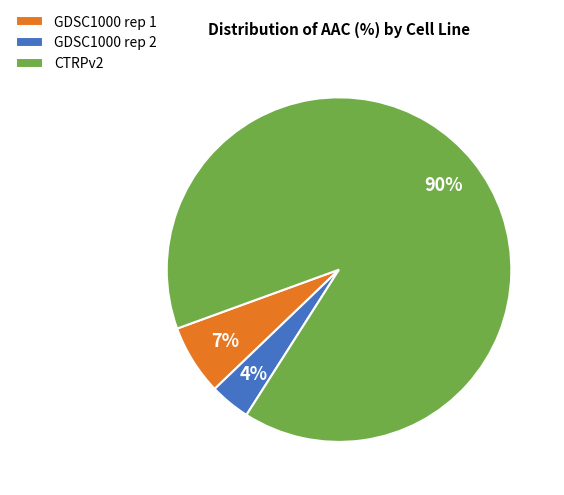

To the nearest percent, what is the average slice percentage?

33%